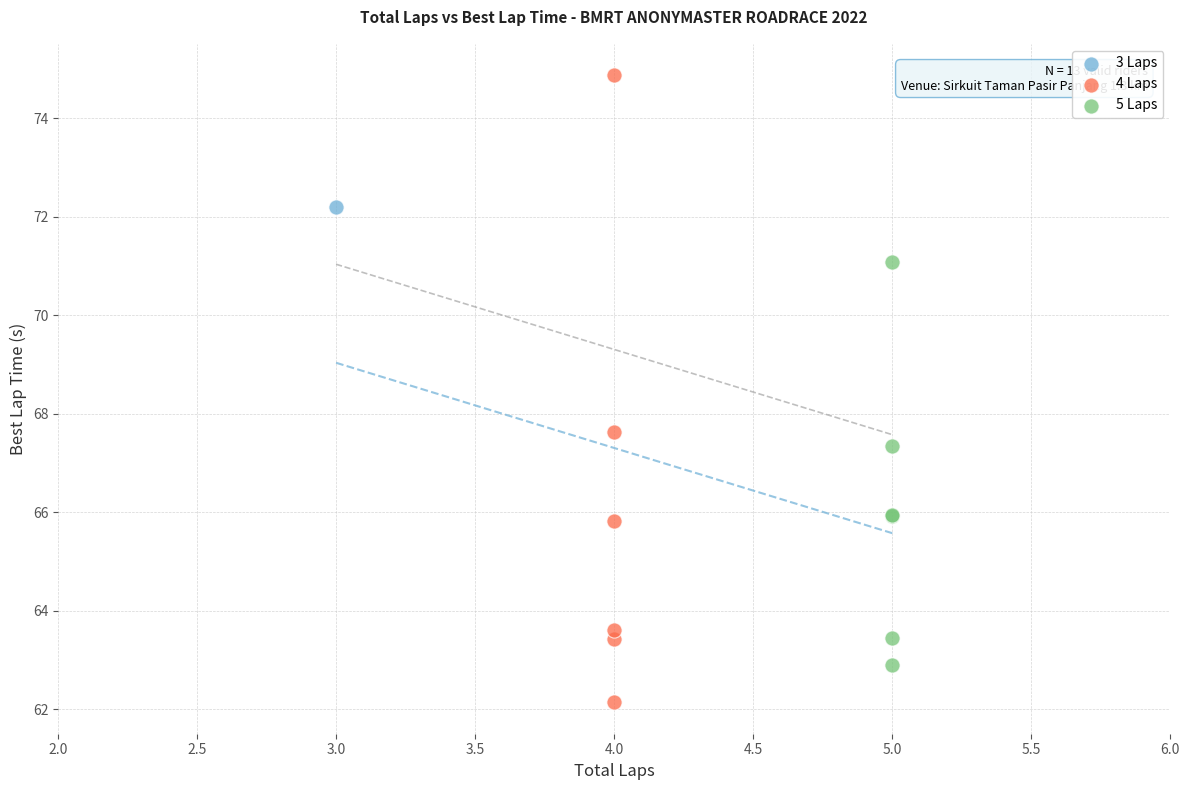

What are all the series names shown in the legend?

3 Laps, 4 Laps, 5 Laps